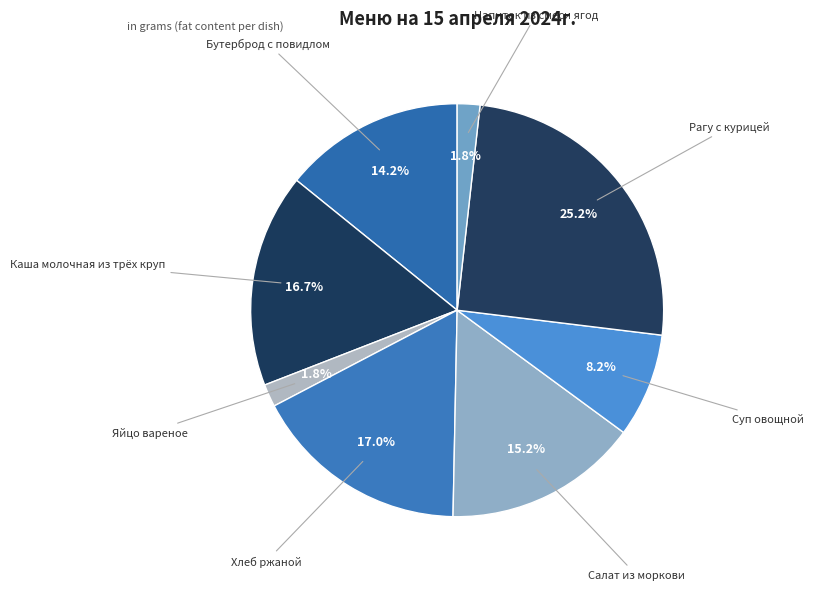

Is it true that Суп овощной is 1% of the pie?

False